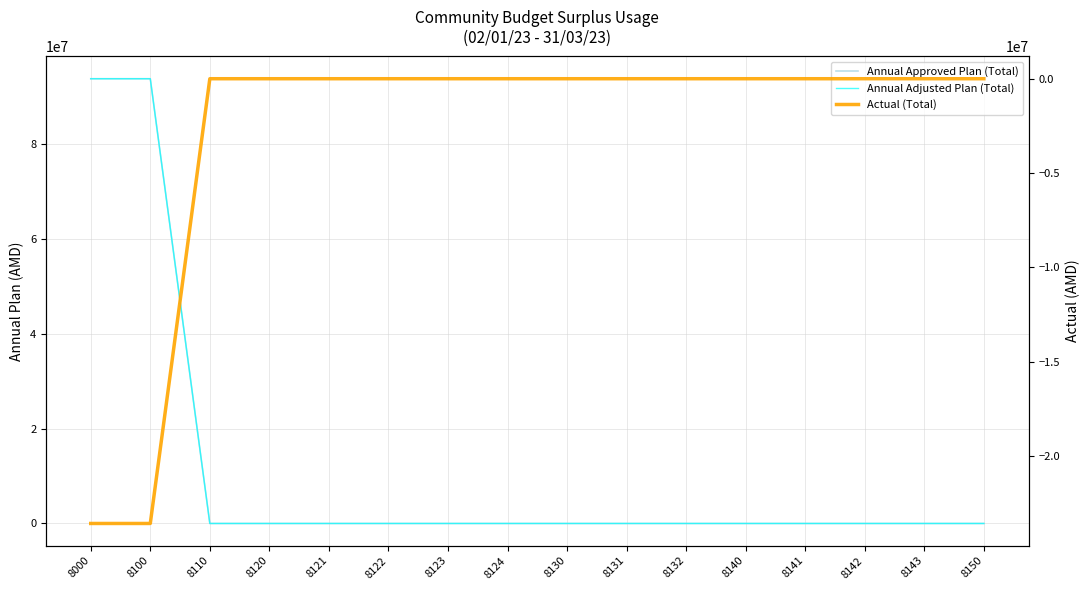

At which category is the sum across all series the highest?

8000